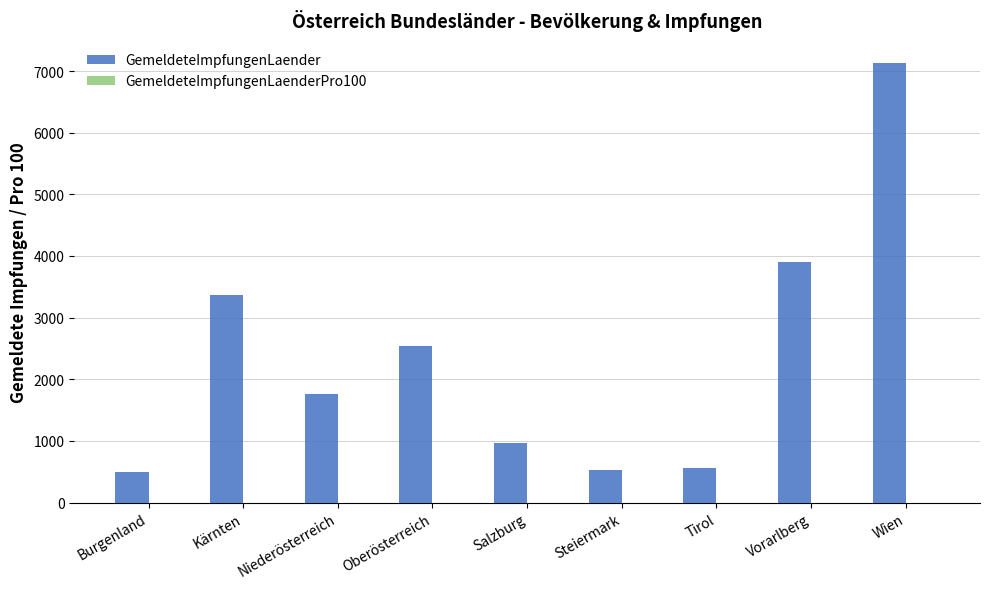

Between Salzburg and Vorarlberg, which series saw the biggest shift?

GemeldeteImpfungenLaender